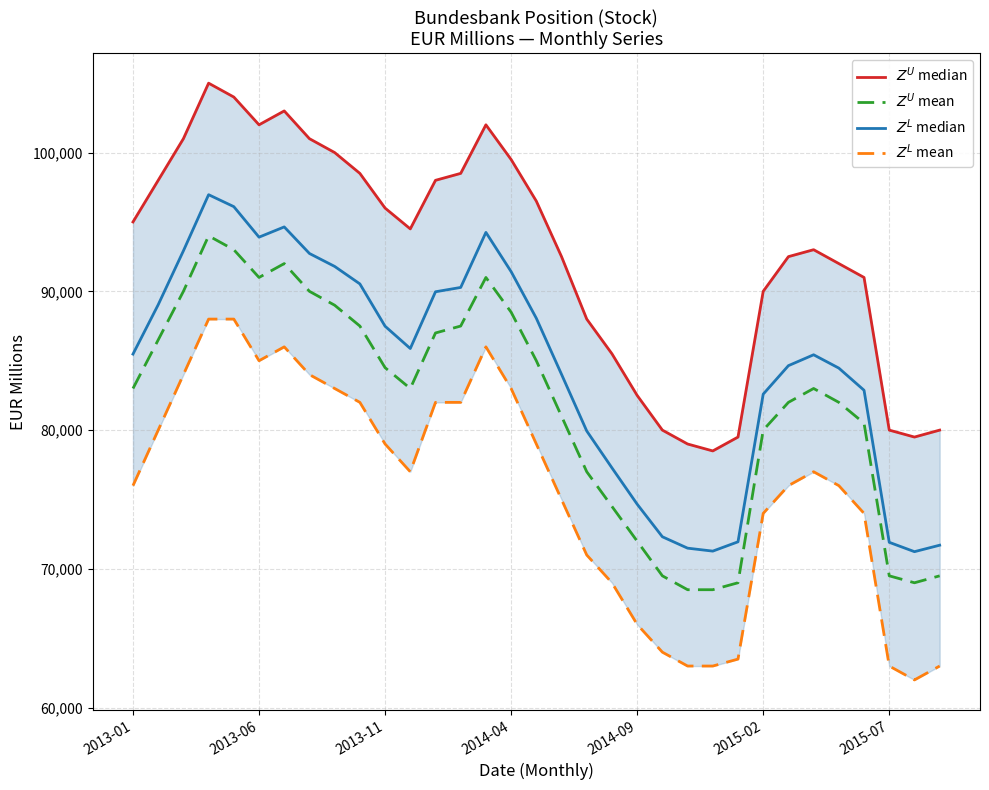

True or false: $Z^L$ median and $Z^U$ mean cross at least once.

False